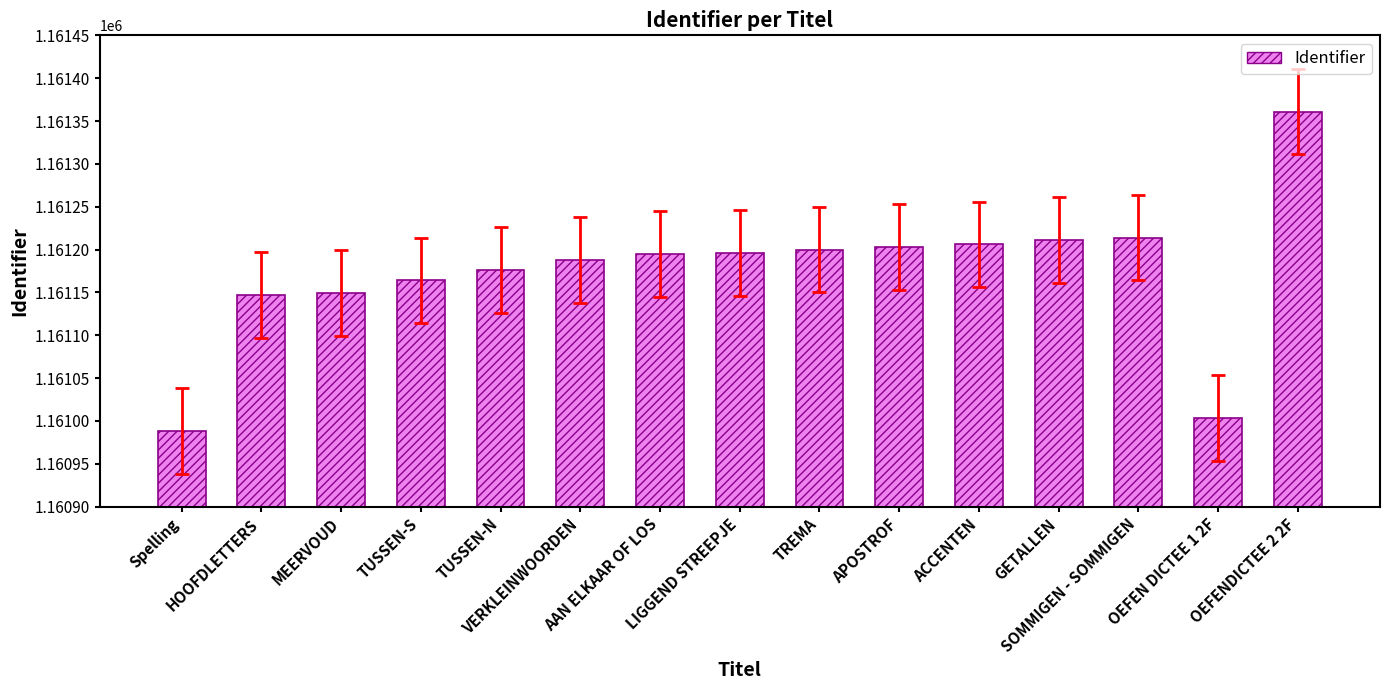

Is it true that the value at TUSSEN-N is 1161176?

True